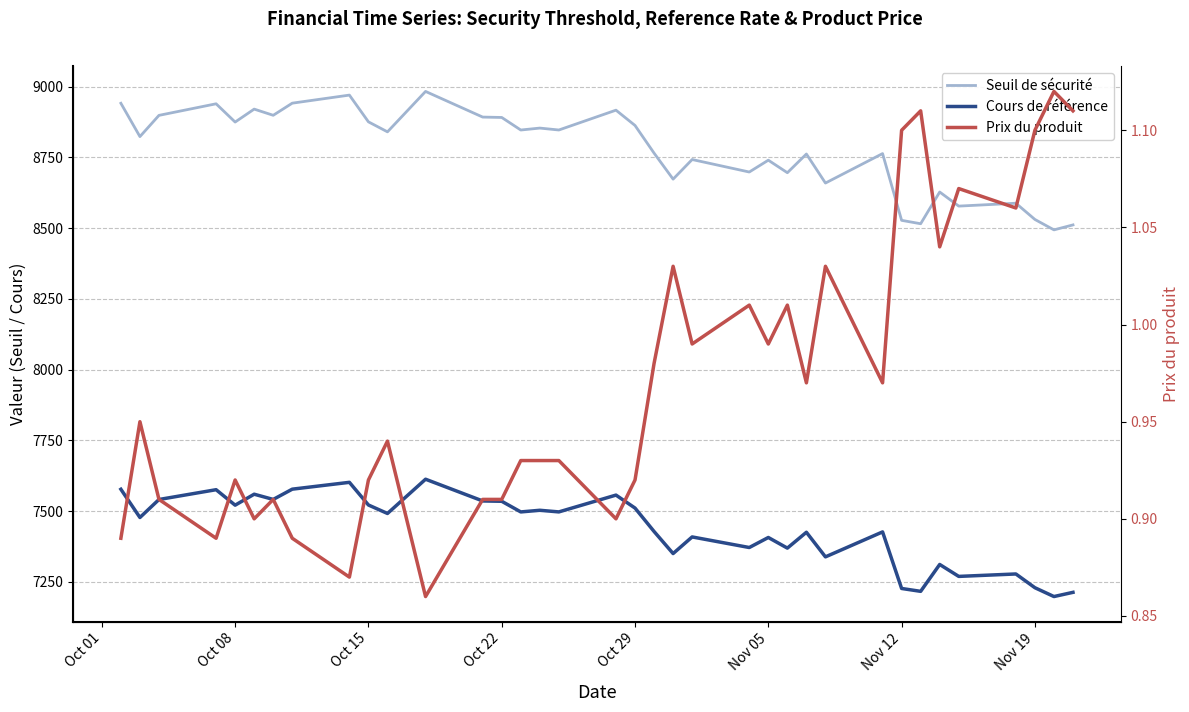

How many series are shown in this chart?

3